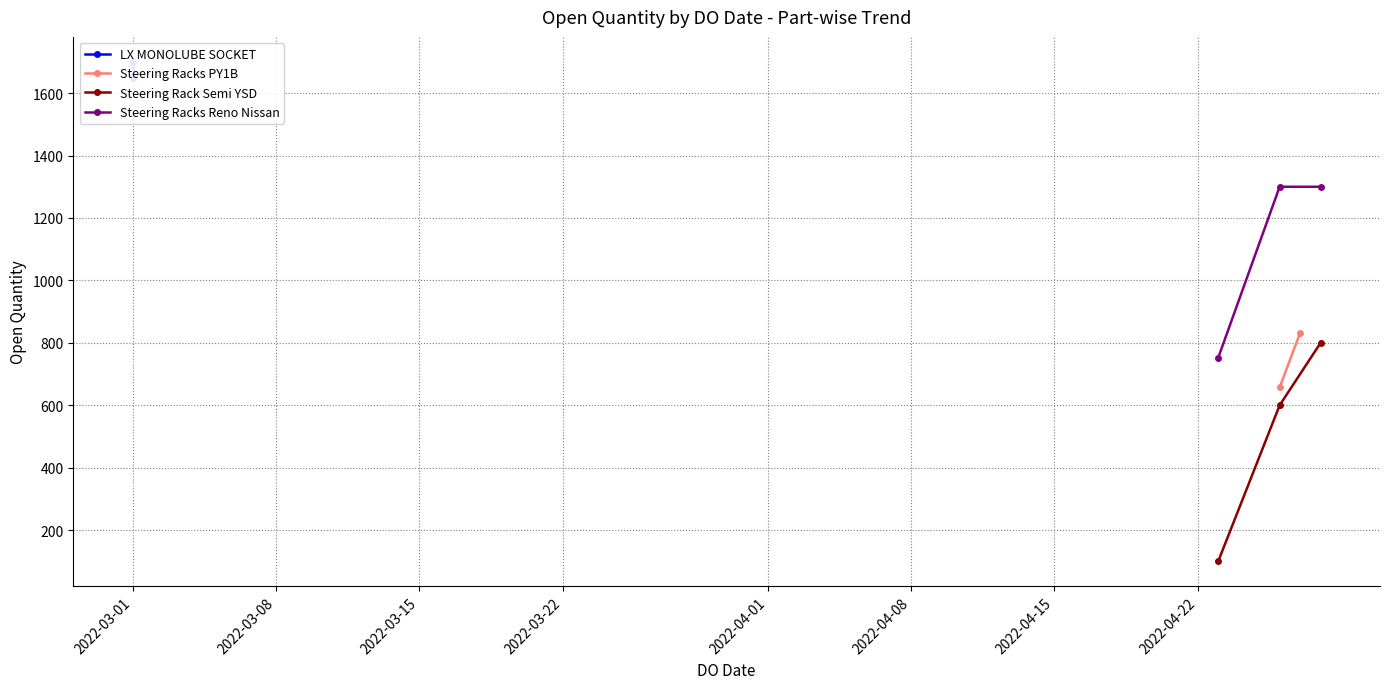

How many values in the Steering Rack Semi YSD series are below 600?

1